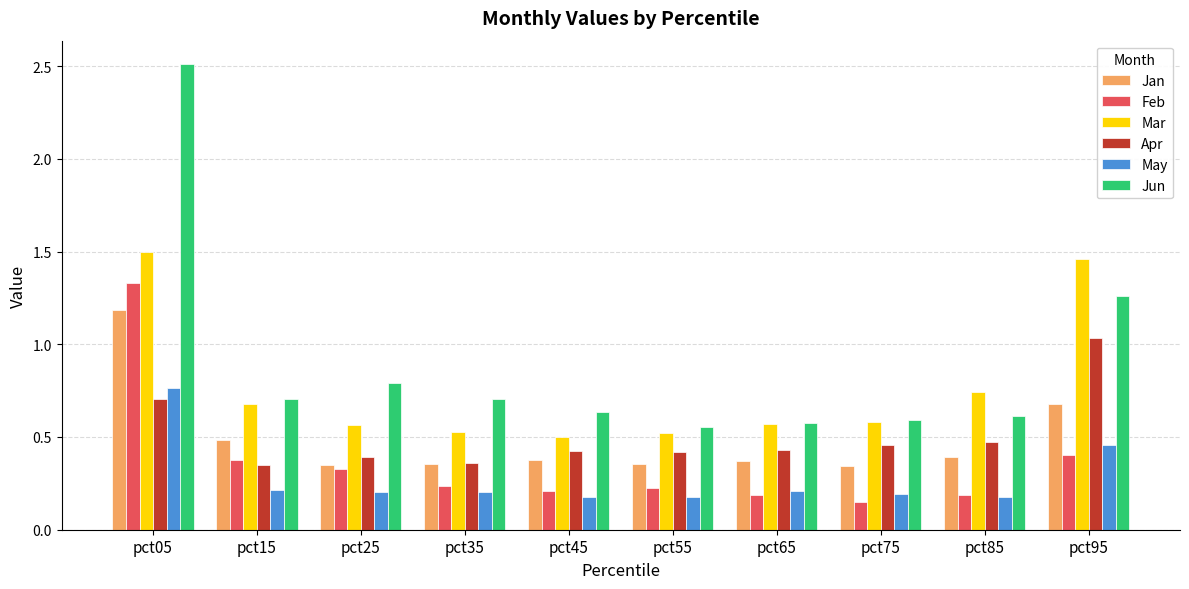

What is the maximum value for Jan?

1.2